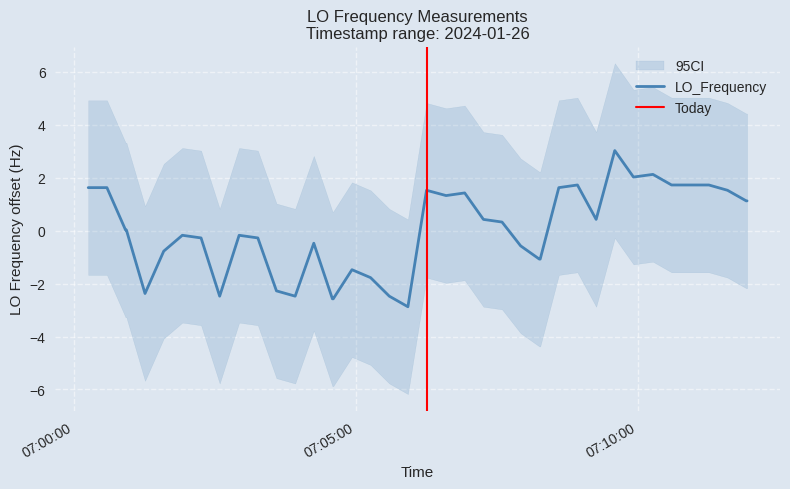

Does the chart have visible grid lines?

Yes